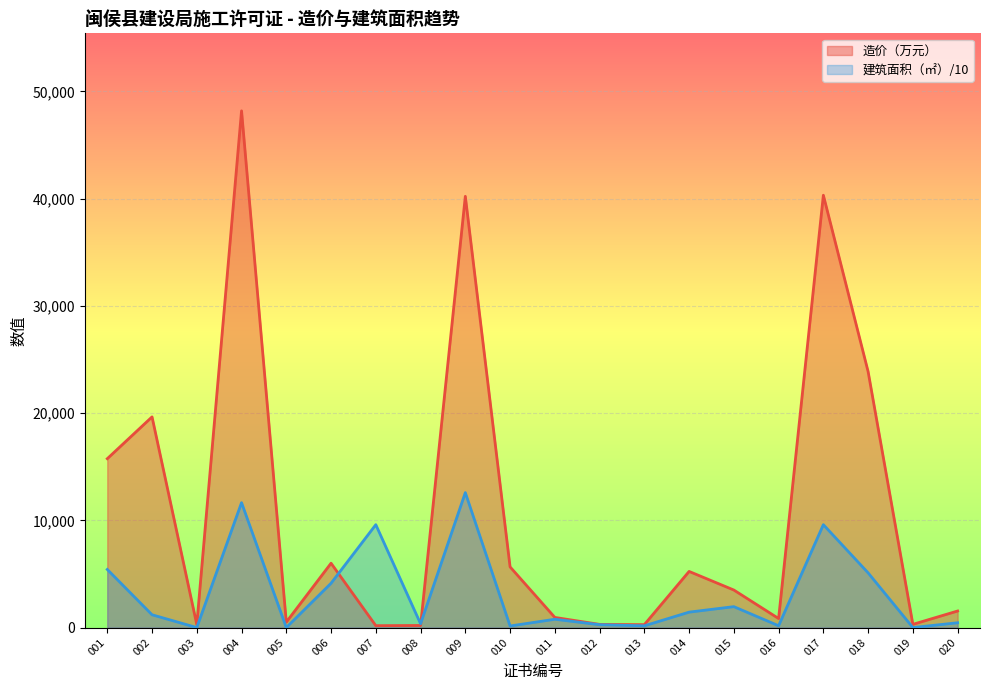

True or false: 造价（万元） and 建筑面积（㎡） cross at least once.

True